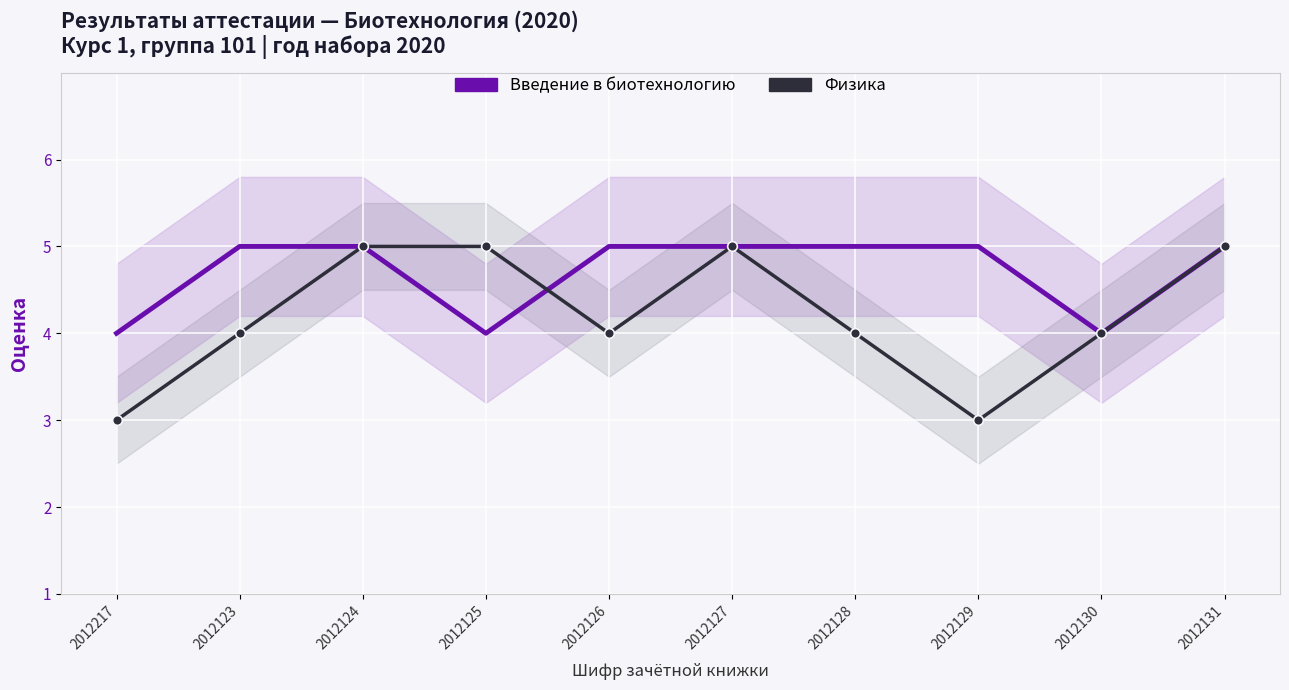

Between 2012123 and 2012126, which is larger?

2012123